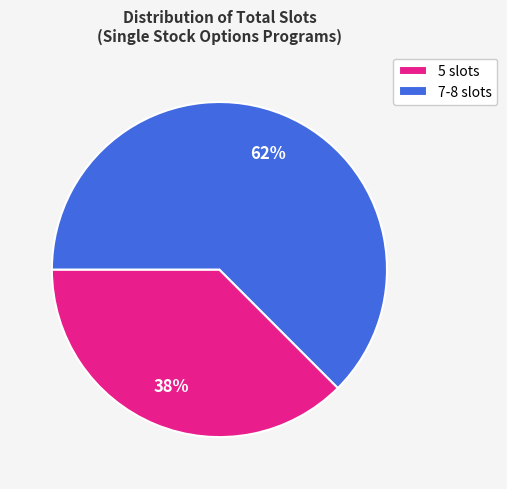

To the nearest percent, what is the average slice percentage?

50%